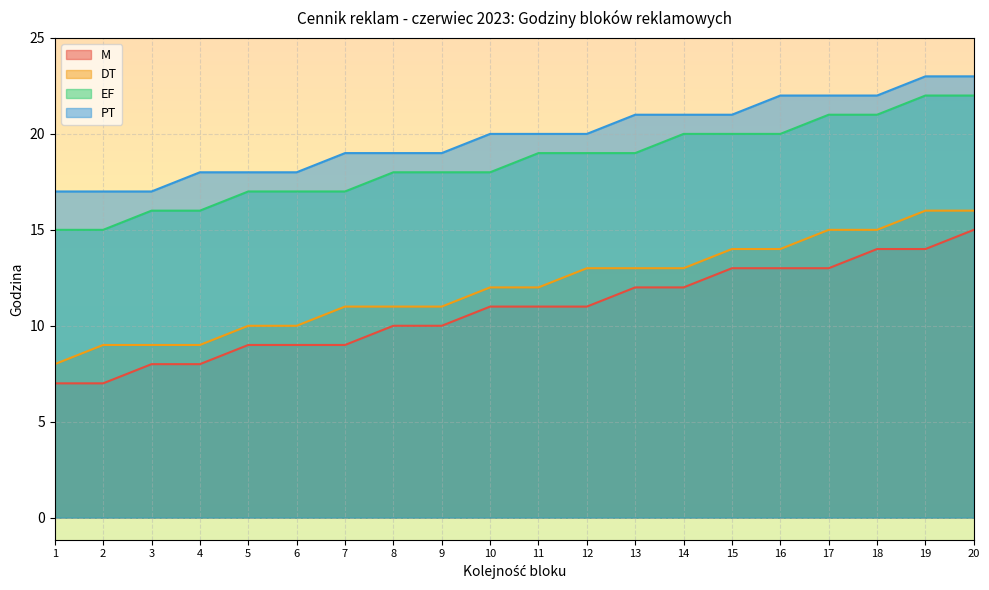

What is the maximum value for DT?

16